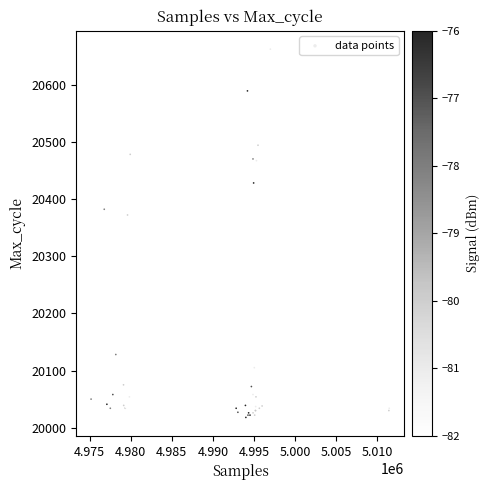

What Y value in the scatter plot is closest to 20340?

20372